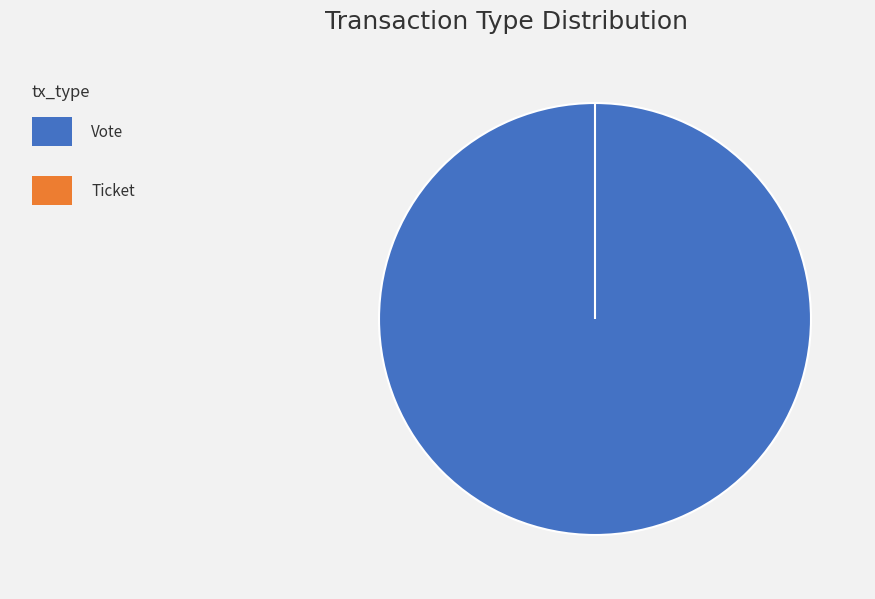

Count the number of slices in the pie.

2